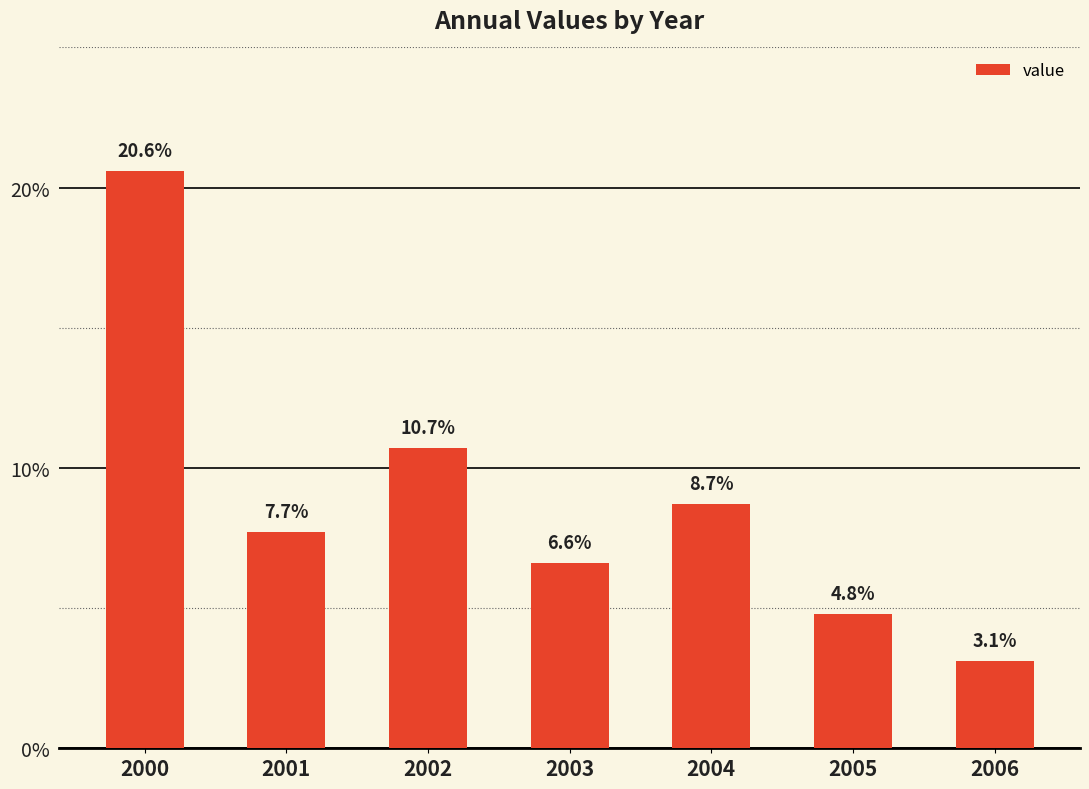

Reading left to right, what are all the values shown in this chart?

0.2	0.1	0.1	0.1	0.1	0.0	0.0